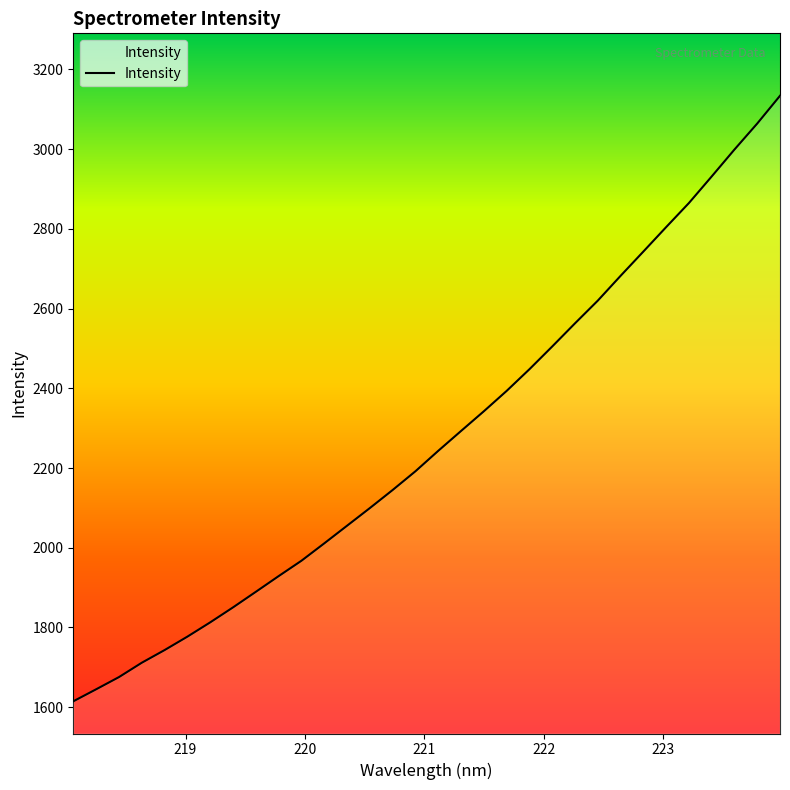

What is the greatest value displayed?

3133.9